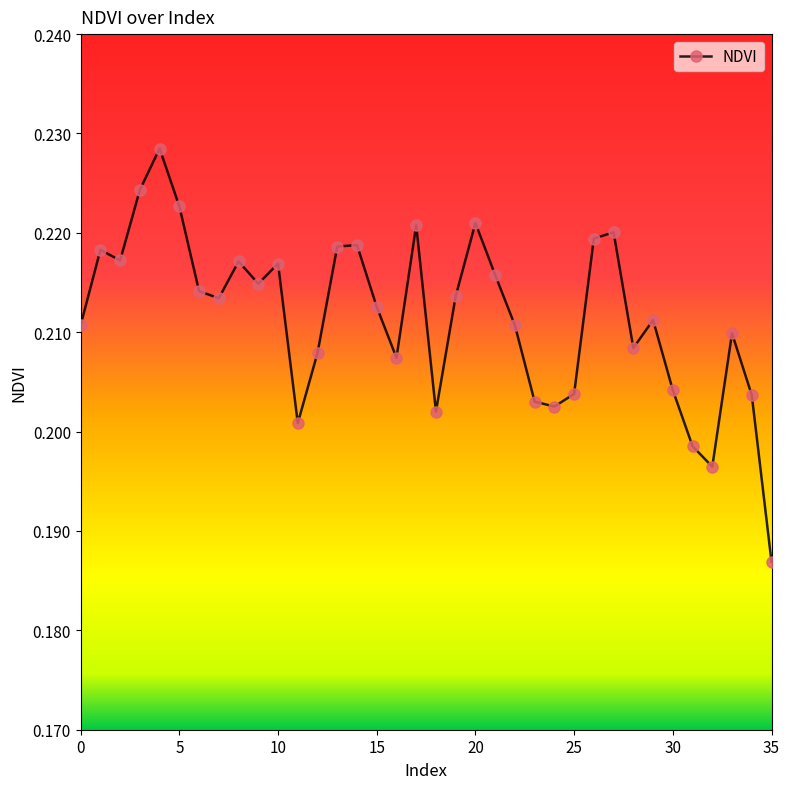

How many data points does each series have?

36